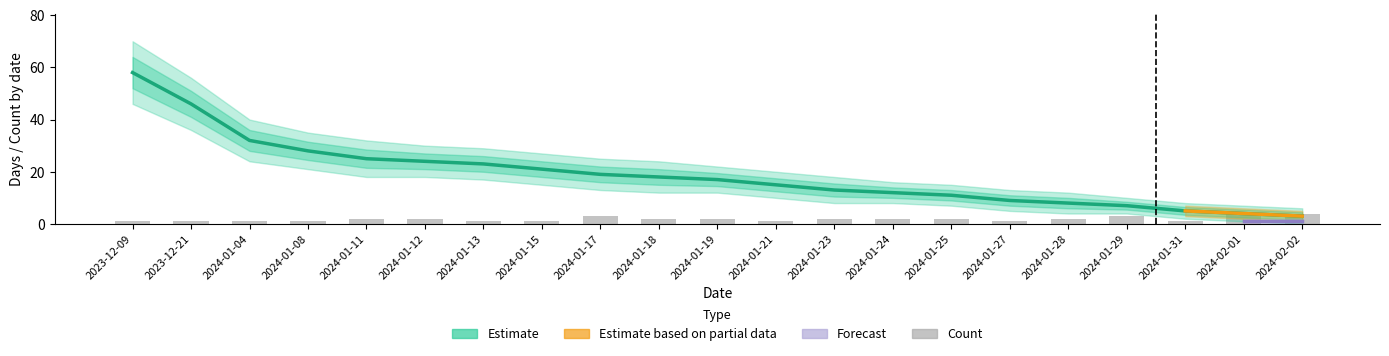

Is the value of count at 2024-01-13 greater than the value of dias at 2024-01-31?

No